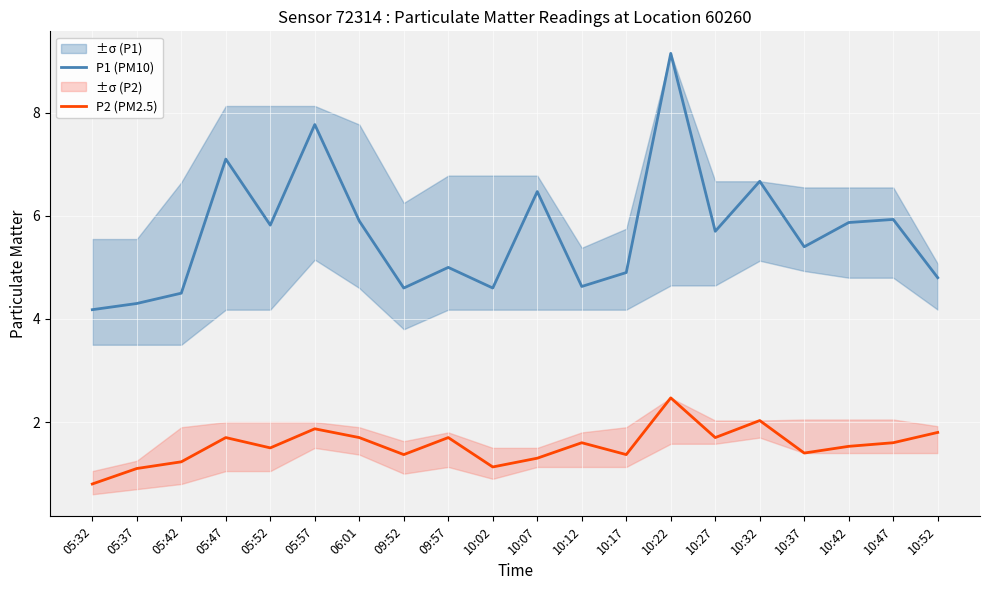

Where is the first local minimum for P1 (PM10)?

05:52